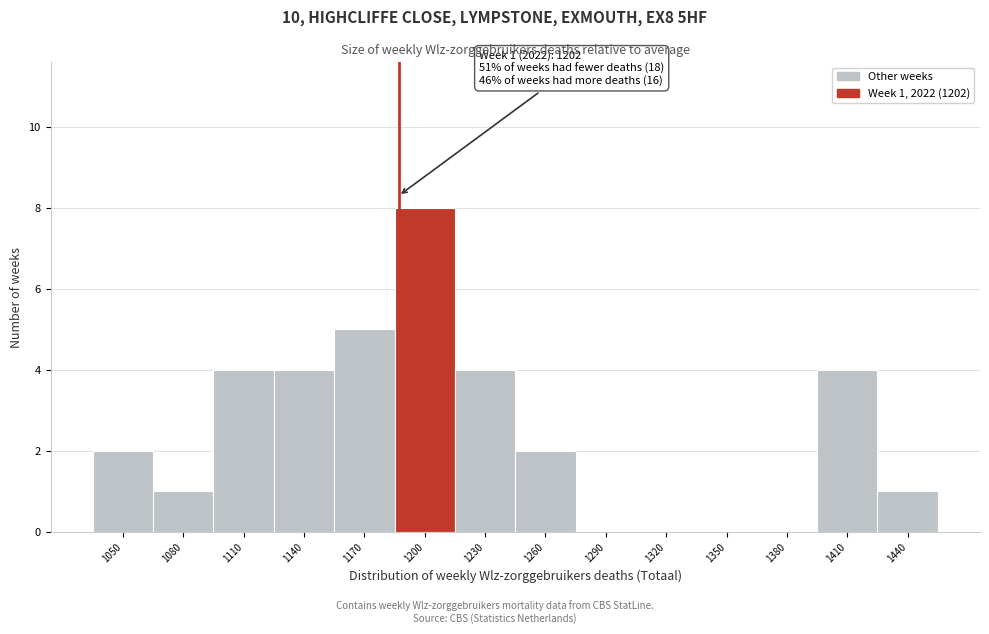

Reading left to right, transcribe all the data shown in this chart.

1050=2	1080=1	1110=4	1140=4	1170=5	1200=8	1230=4	1260=2	1290=0	1320=0	1350=0	1380=0	1410=4	1440=1